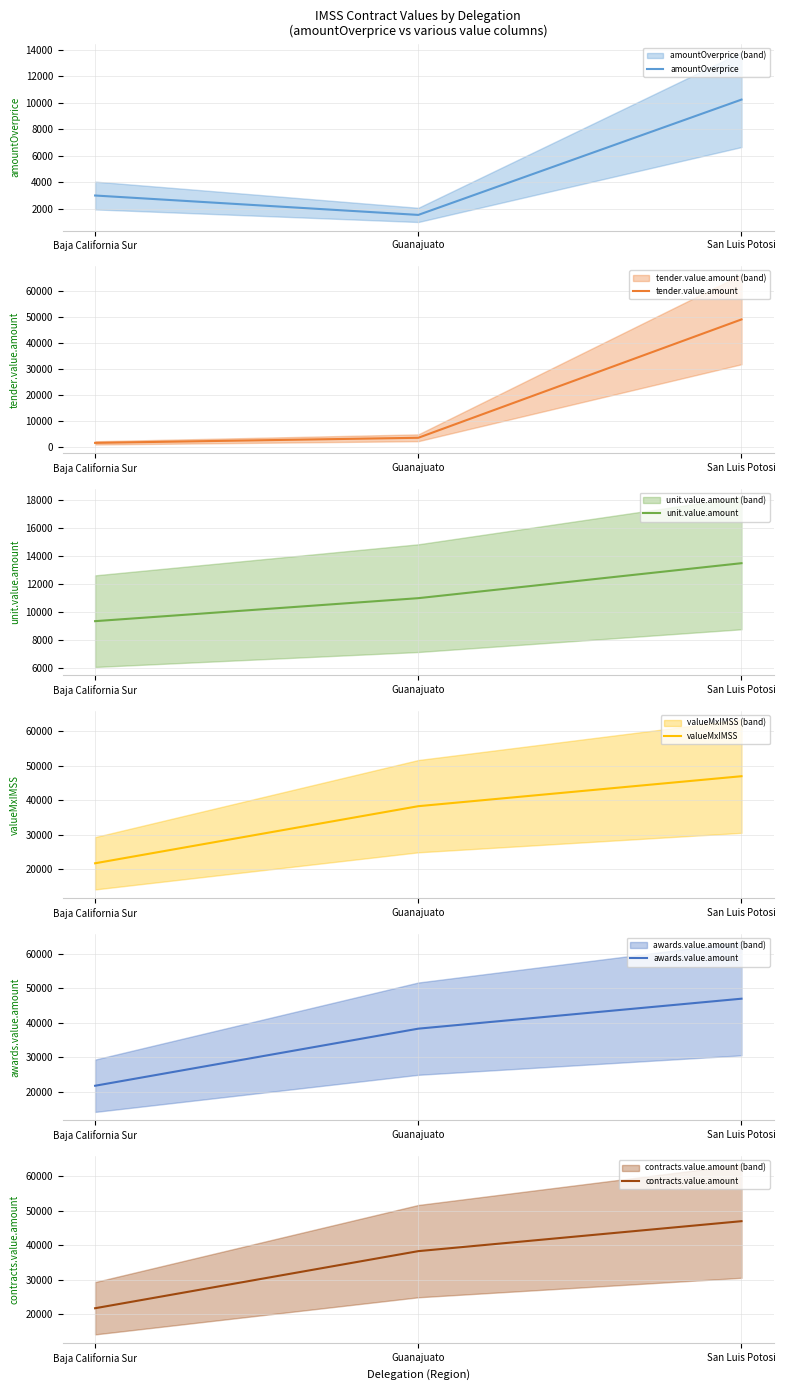

Rank the series at Guanajuato from highest to lowest value.

valueMxIMSS, awards.value.amount, contracts.value.amount, unit.value.amount, tender.value.amount, amountOverprice